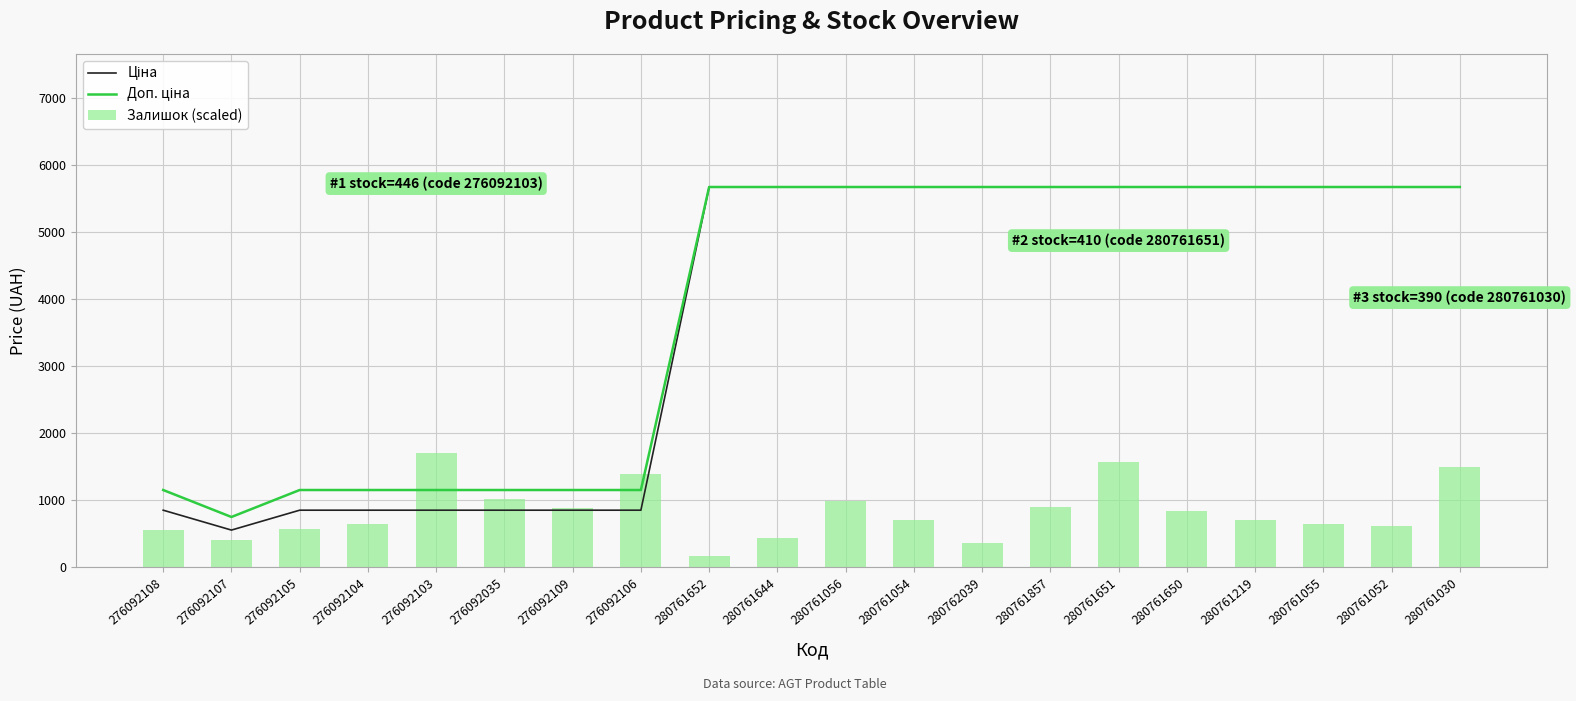

Is the value of Ціна at 276092106 greater than the value of Доп. ціна at 280761219?

No